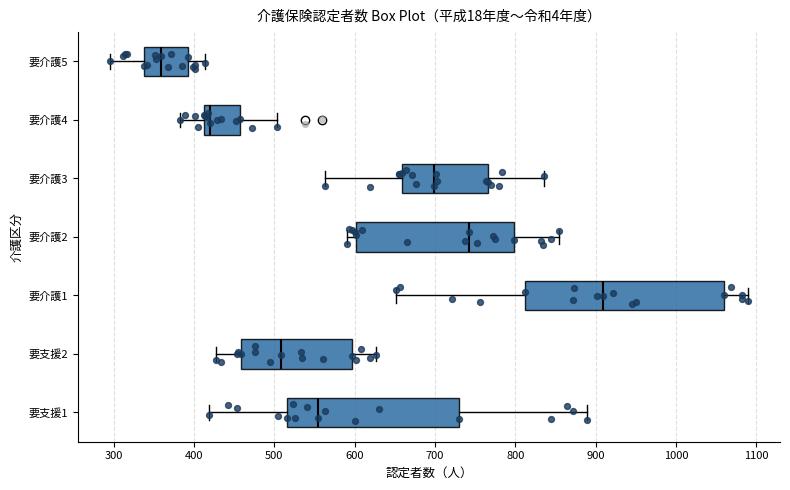

Which box has the furthest to the left median line?

要介護5